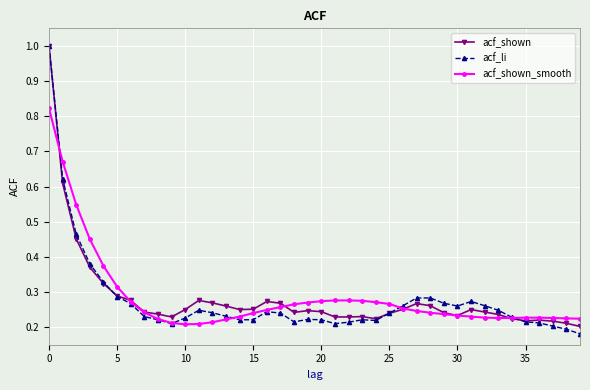

What is the maximum value shown in the chart?

1.0